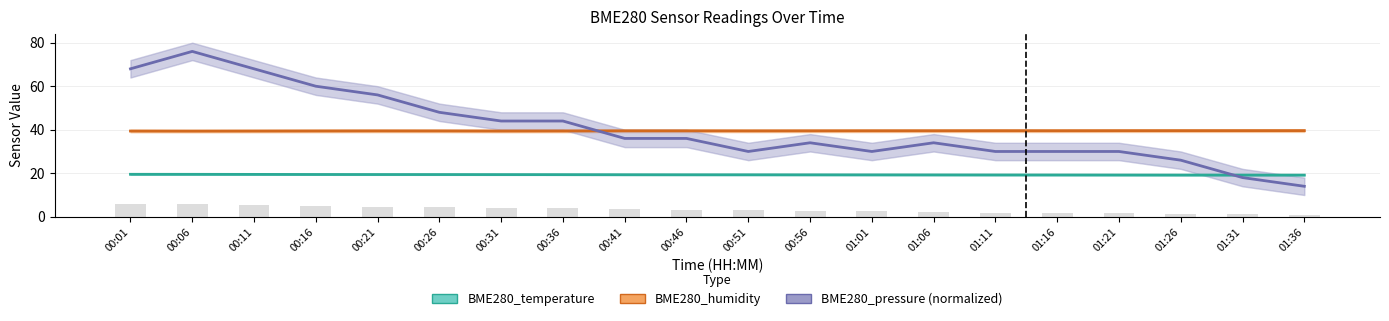

Which series has the largest total across all categories?

BME280_pressure (normalized)